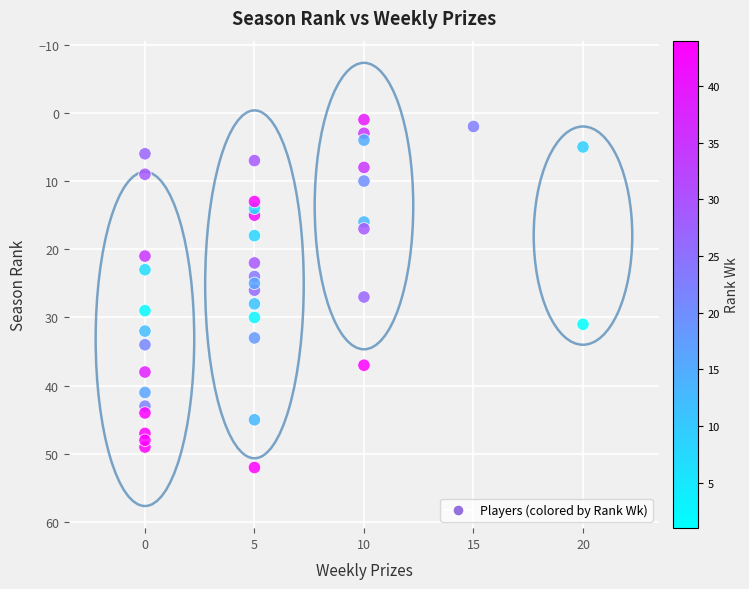

What is the range of X values (max minus min)?

20